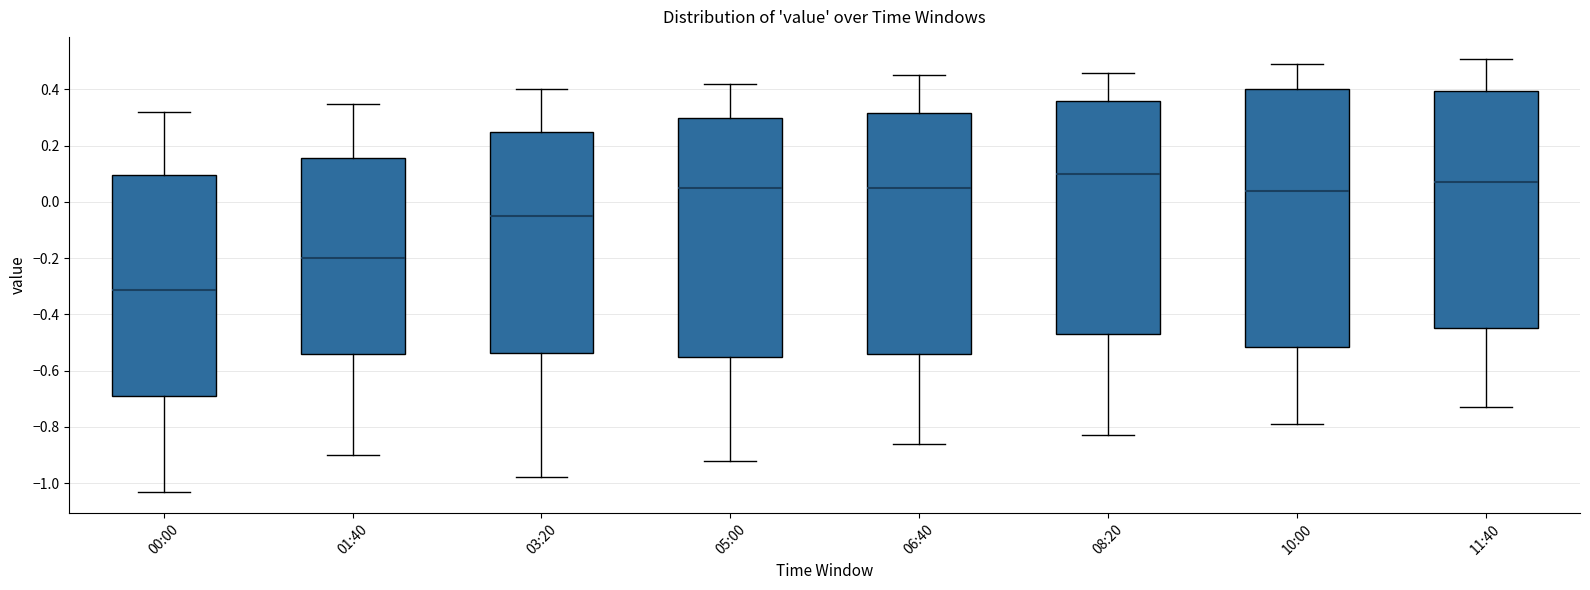

Reading left to right, read every box against the y-axis: the position of its median line, the range the box covers, and the ends of its whiskers. The values are not printed on the chart, so give them approximately, as read against the axis.

00:00: median -0.32, box -0.68 to 0.10, whiskers -1.02 to 0.32
01:40: median -0.20, box -0.54 to 0.16, whiskers -0.90 to 0.36
03:20: median -0.04, box -0.54 to 0.26, whiskers -0.98 to 0.40
05:00: median 0.06, box -0.54 to 0.30, whiskers -0.92 to 0.42
06:40: median 0.06, box -0.54 to 0.32, whiskers -0.86 to 0.46
08:20: median 0.10, box -0.46 to 0.36, whiskers -0.82 to 0.46
10:00: median 0.04, box -0.52 to 0.40, whiskers -0.78 to 0.50
11:40: median 0.08, box -0.44 to 0.40, whiskers -0.72 to 0.52